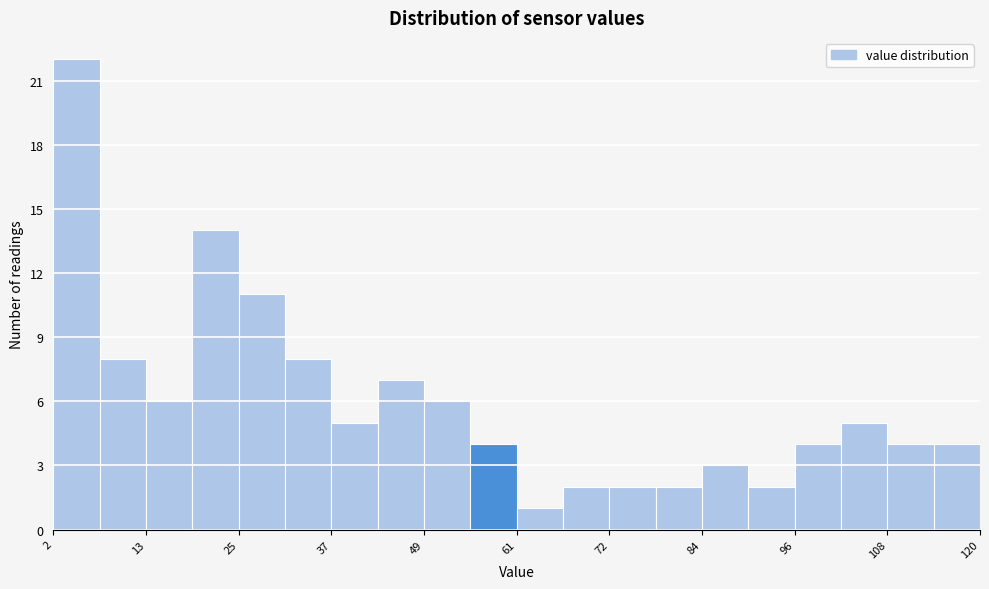

Read against the x-axis, roughly where is the centre of the tallest bar?

4